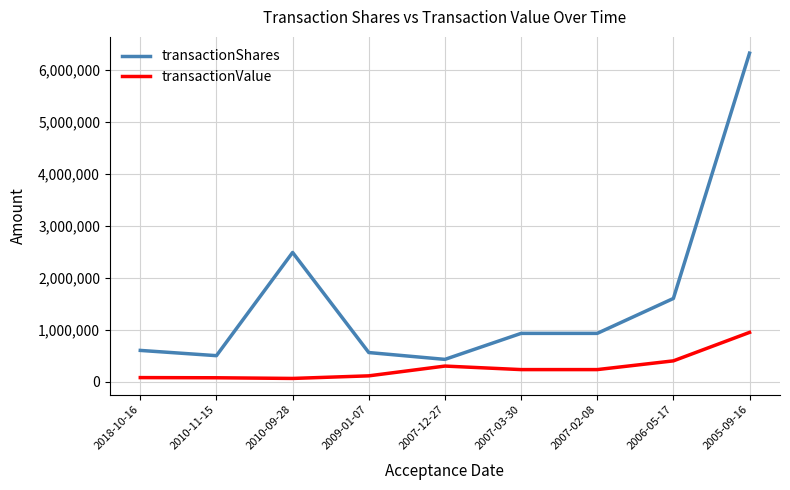

What is the average value of the transactionValue series?

270995